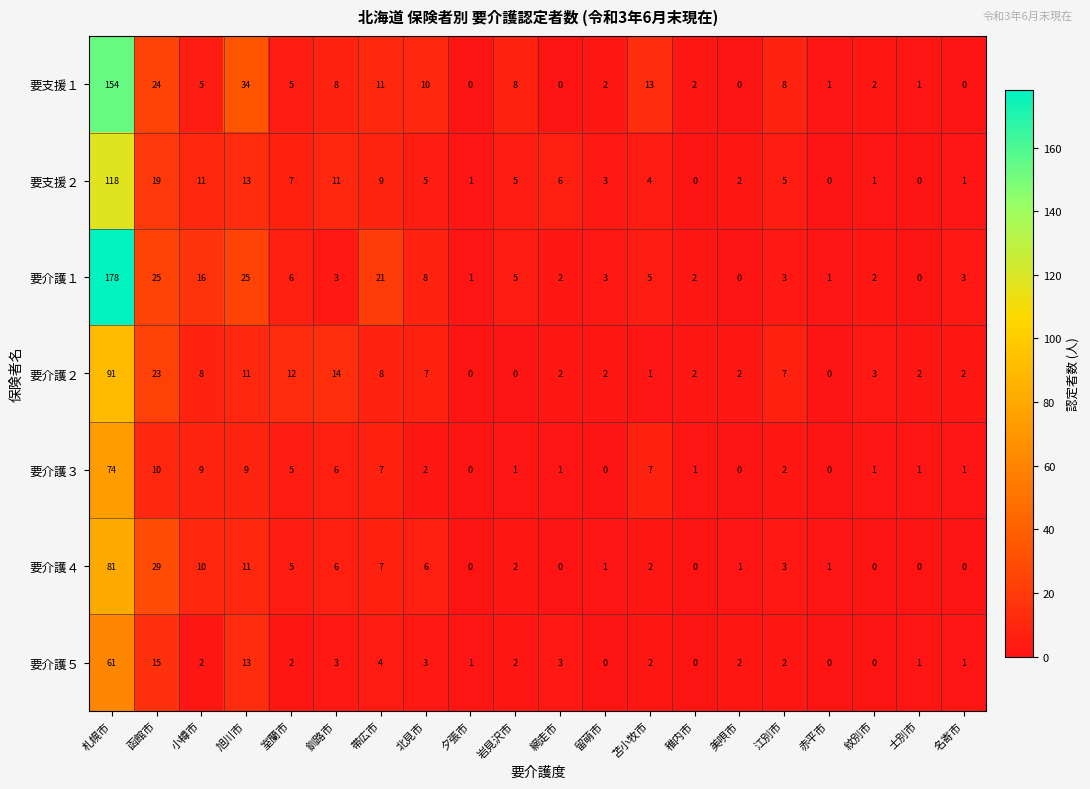

What is the sum of all 要介護２ values?

197